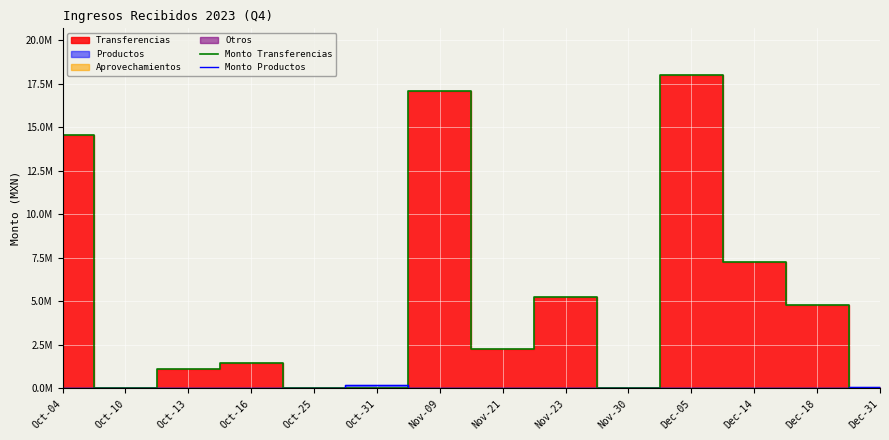

What is the sum of the Monto Transferencias values at Dec-14 and Dec-18?

12030972.0